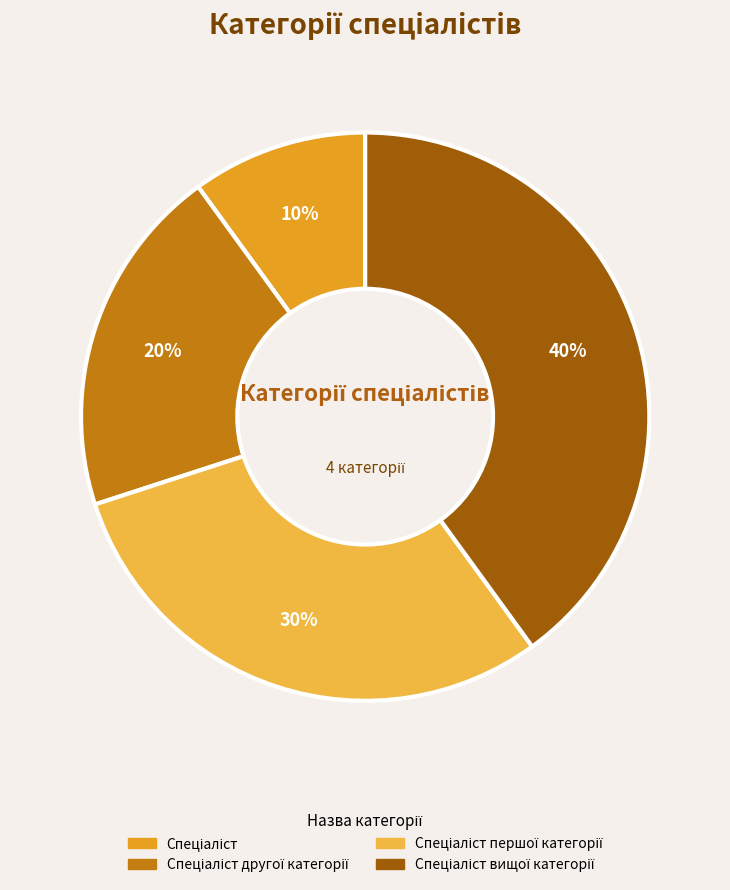

How many slices are in this pie chart?

4